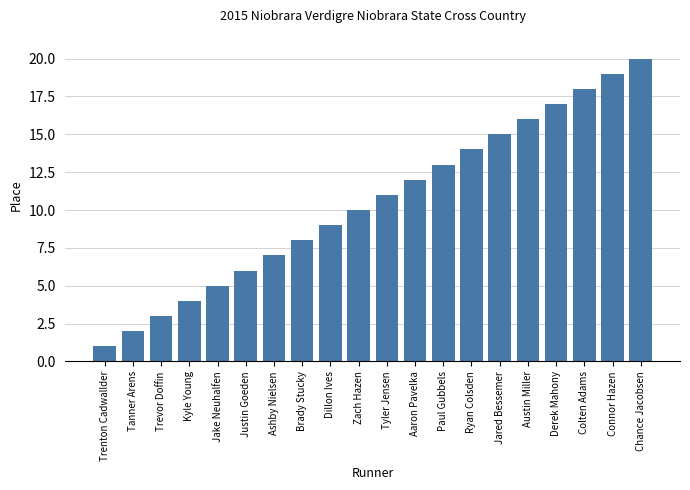

How many bars are there in total?

20